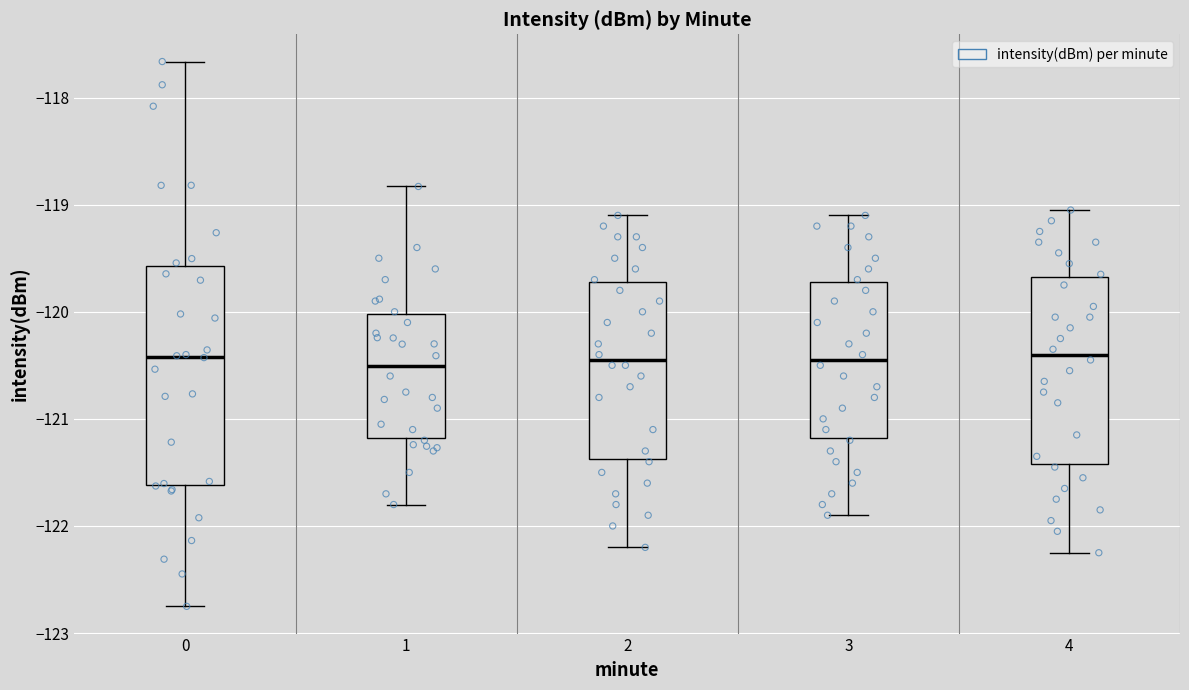

Reading left to right, read every box against the y-axis: the position of its median line, the range the box covers, and the ends of its whiskers. The values are not printed on the chart, so give them approximately, as read against the axis.

0: median -120.4, box -121.6 to -119.6, whiskers -122.8 to -117.7
1: median -120.5, box -121.2 to -120.0, whiskers -121.8 to -118.8
2: median -120.4, box -121.4 to -119.7, whiskers -122.2 to -119.1
3: median -120.4, box -121.2 to -119.7, whiskers -121.9 to -119.1
4: median -120.4, box -121.4 to -119.7, whiskers -122.2 to -119.0